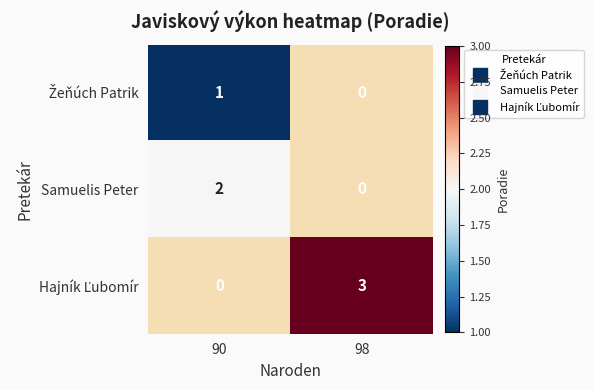

Is the value of Žeňúch Patrik at 98 greater than the value of Samuelis Peter at 98?

No